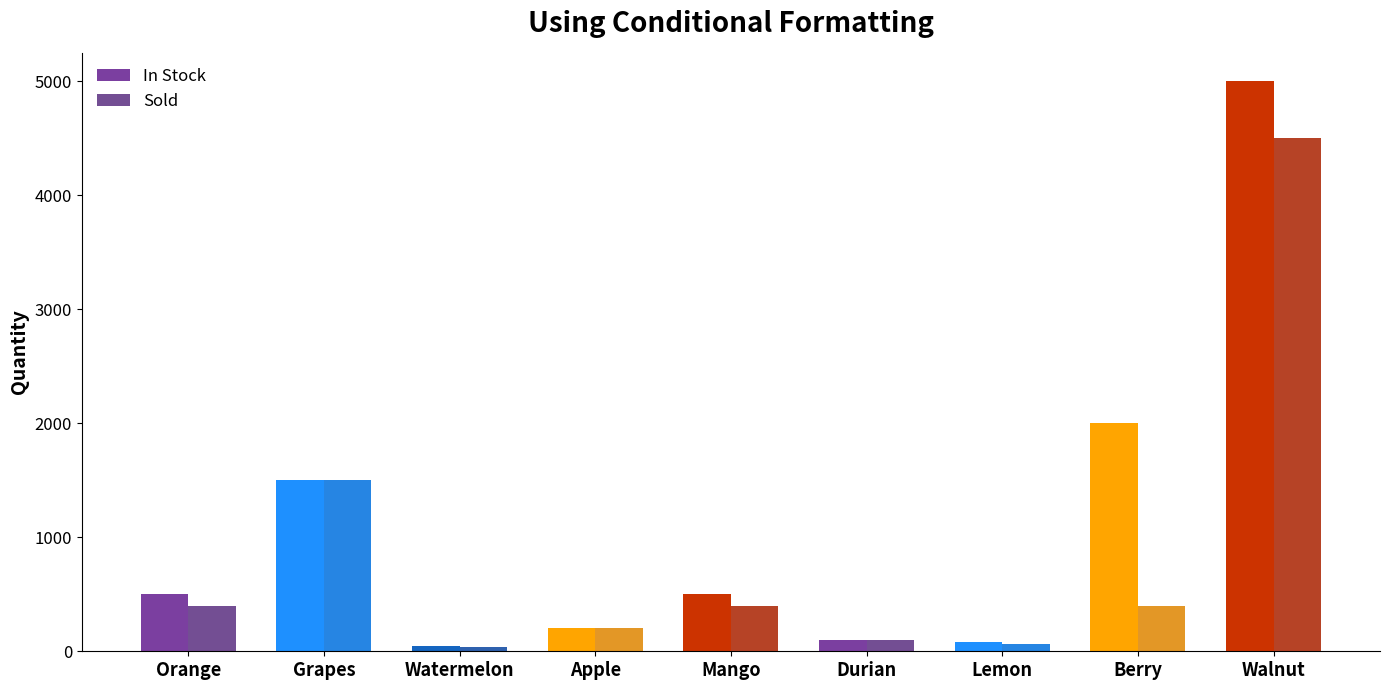

At which category is the sum across all series the highest?

Walnut